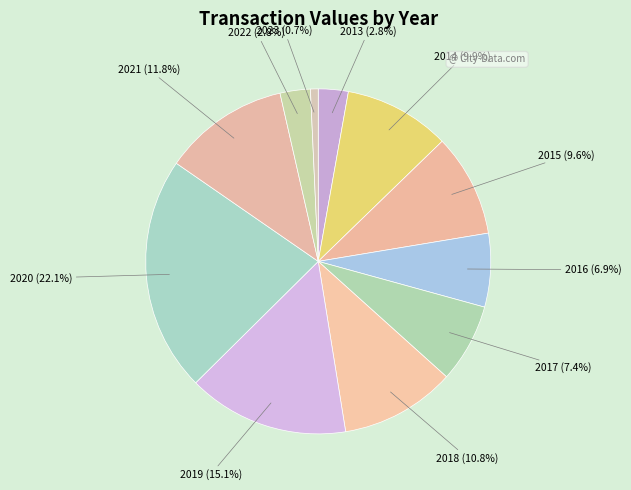

Count the number of slices in the pie.

11